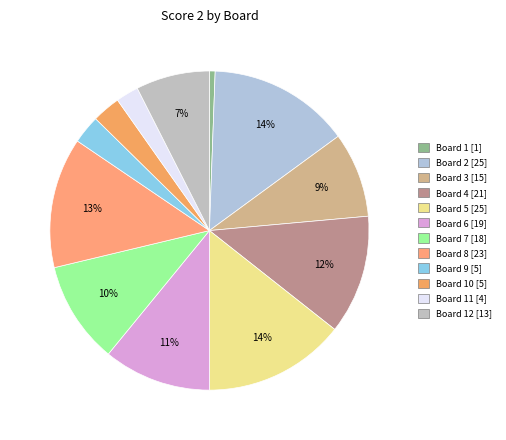

Count the number of slices in the pie.

12